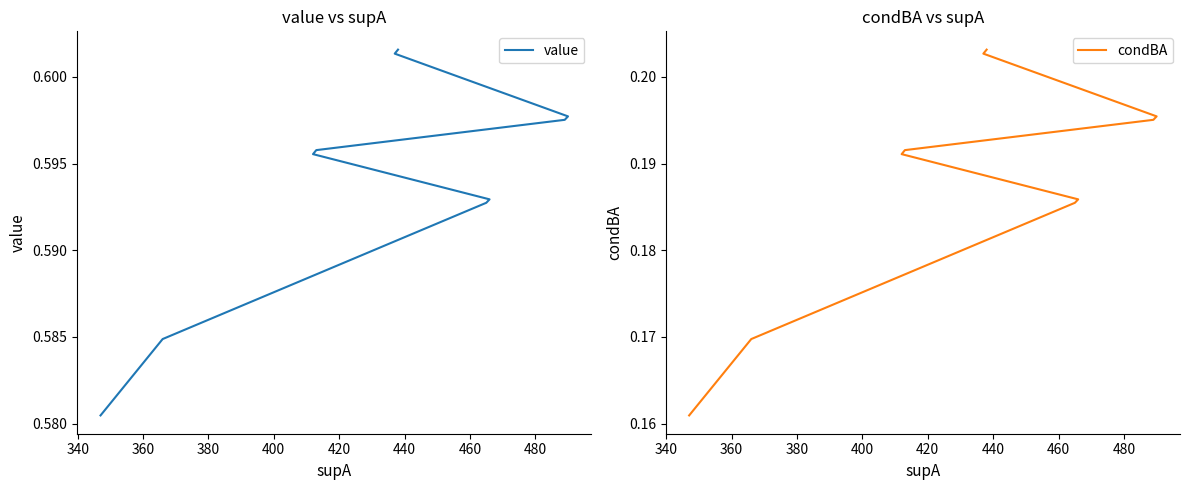

True or false: condBA has more than 0 interior local peaks.

False